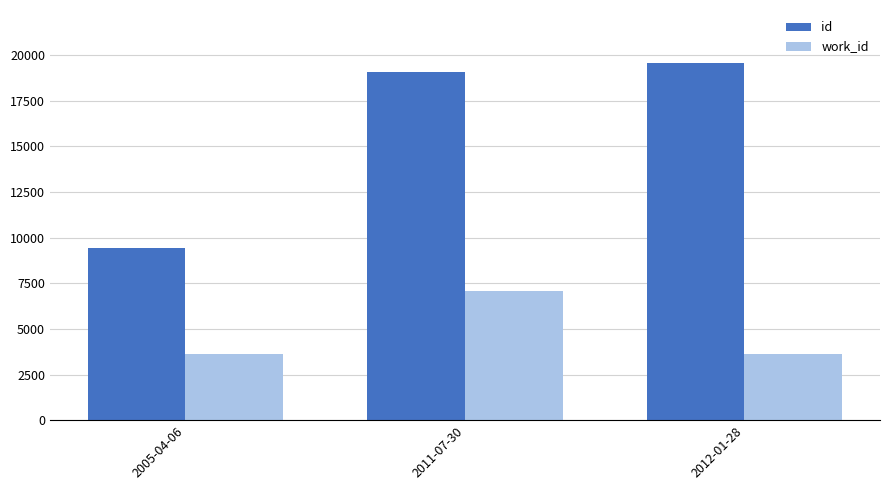

At how many categories does at least one series exceed 17001?

2